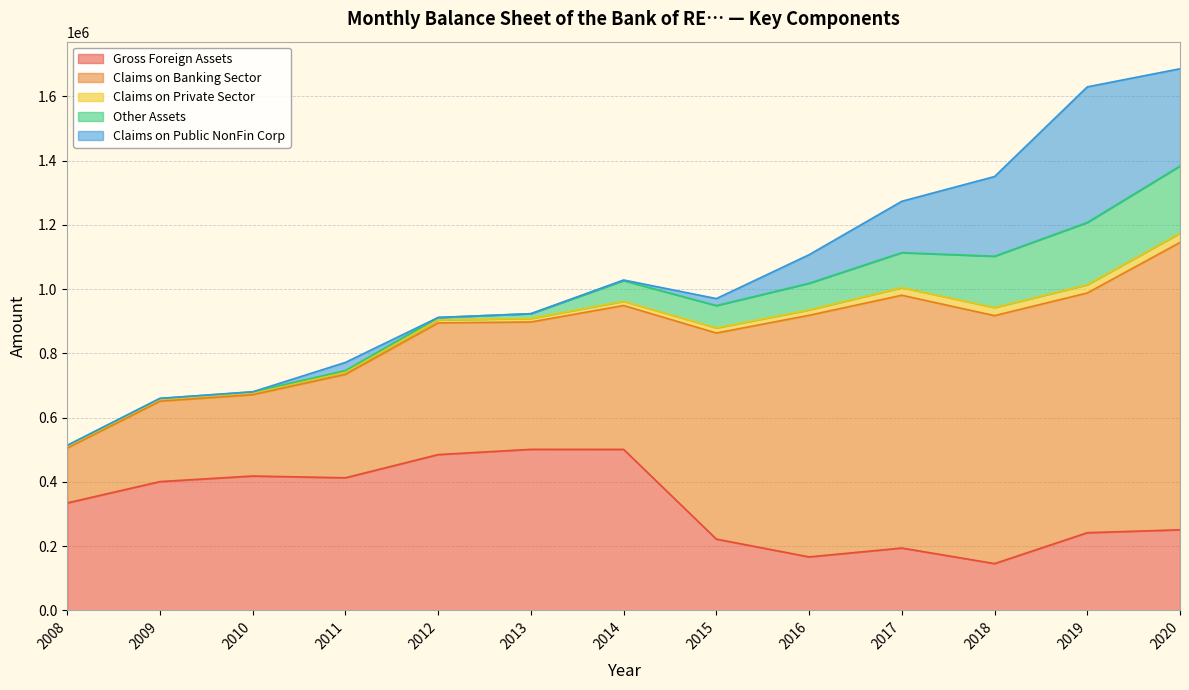

Does the chart display data point markers on the line(s)?

No